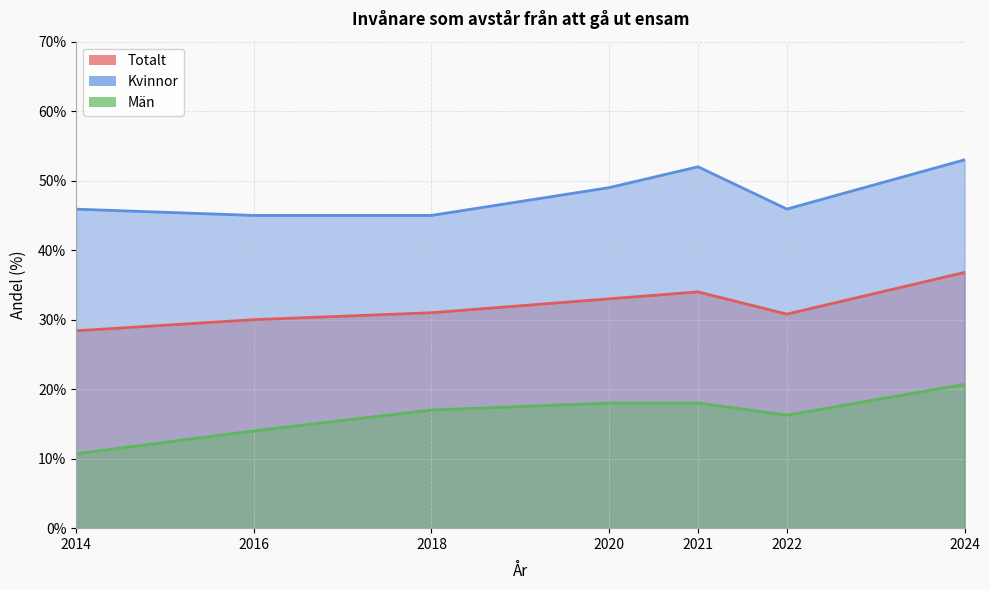

What is the greatest value displayed?

53.0